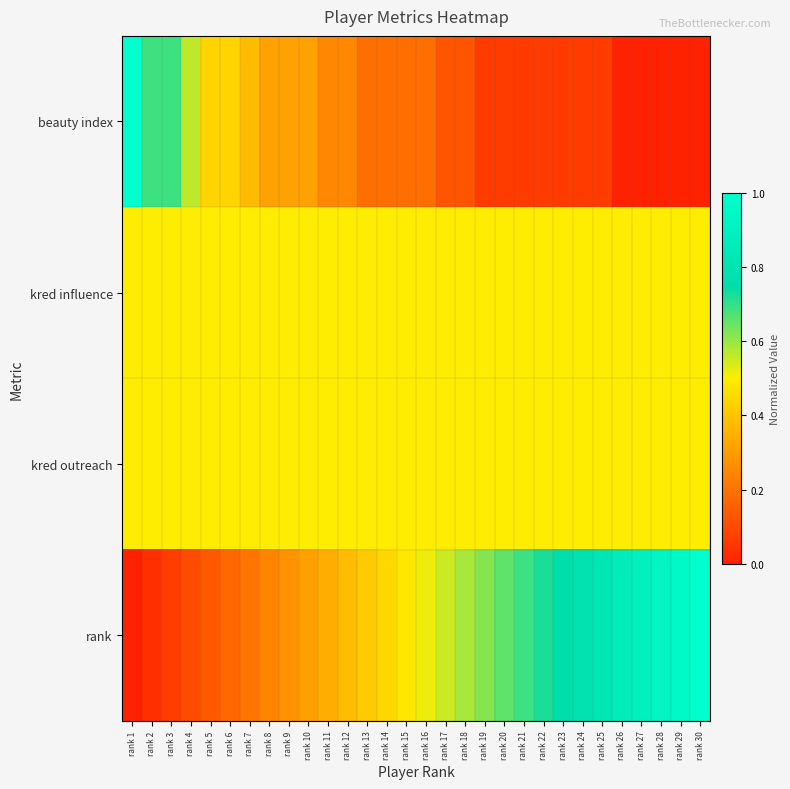

Rank the series by their maximum value, from lowest to highest.

kred influence, kred outreach, beauty index, rank